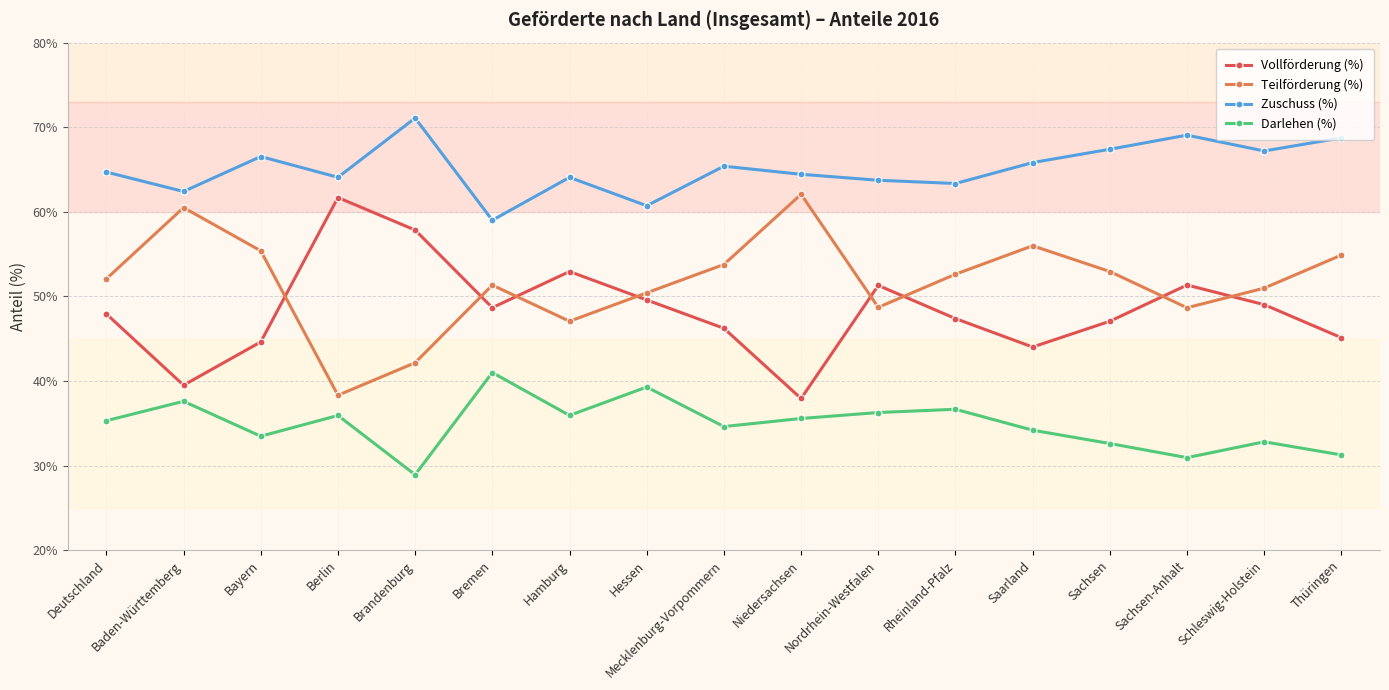

Read the Zuschuss (%) value at Berlin.

64.1